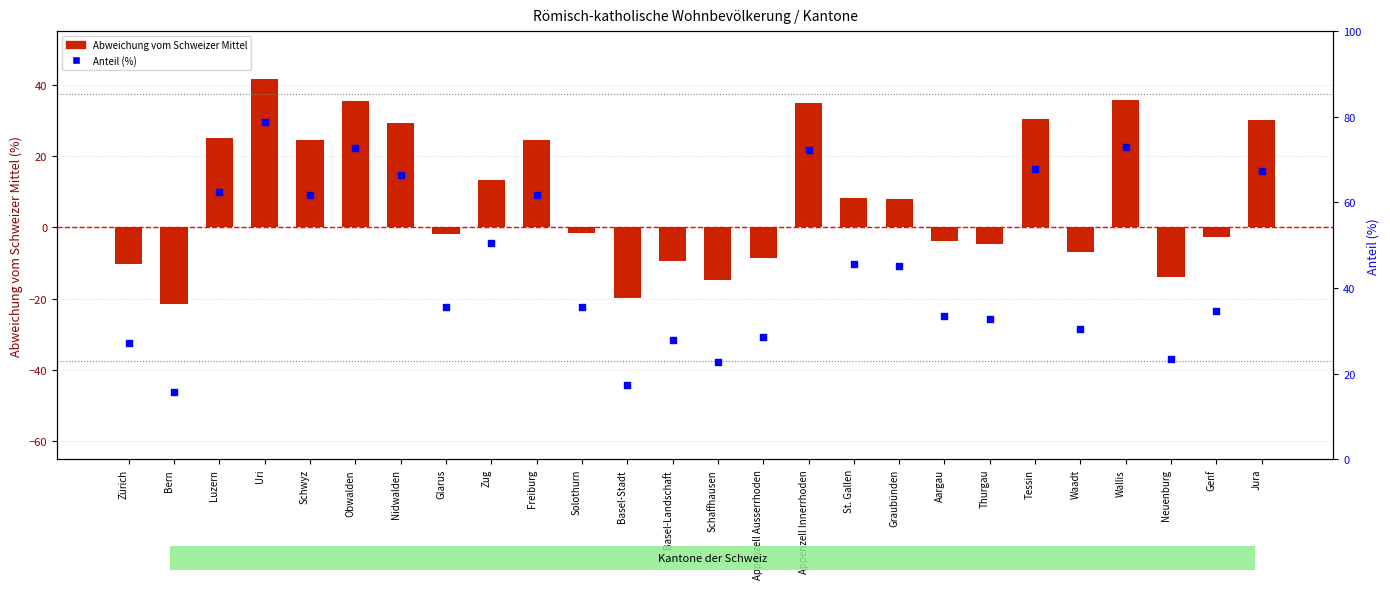

At how many categories does at least one series exceed 51?

10